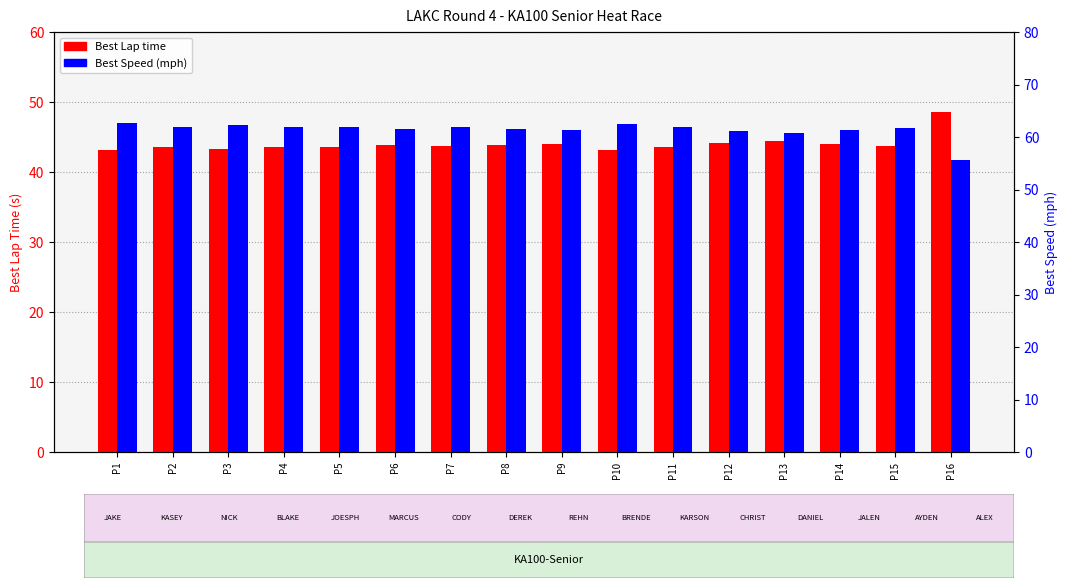

Reading left to right, extract all data points from this chart.

Best Lap time: P1=43.1	P2=43.6	P3=43.4	P4=43.6	P5=43.6	P6=43.8	P7=43.7	P8=43.9	P9=44.0	P10=43.2	P11=43.6	P12=44.2	P13=44.5	P14=44.0	P15=43.8	P16=48.5
Best Speed (mph): P1=62.7	P2=61.9	P3=62.3	P4=61.9	P5=62.0	P6=61.6	P7=61.9	P8=61.6	P9=61.4	P10=62.5	P11=62.0	P12=61.1	P13=60.7	P14=61.4	P15=61.7	P16=55.6